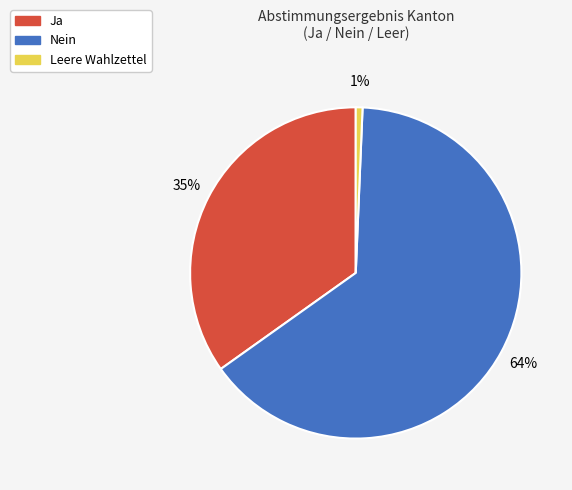

Does Ja represent more than half of the total?

No